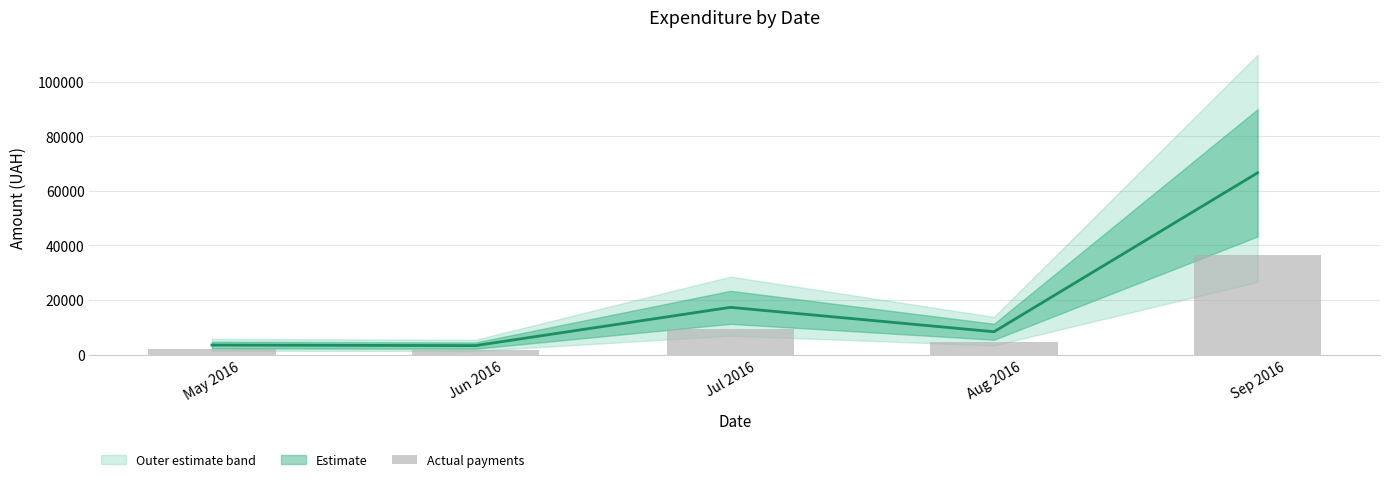

Reading left to right, what are all the values shown in this chart?

1919.4	1809.5	9519.1	4603.0	36621.4